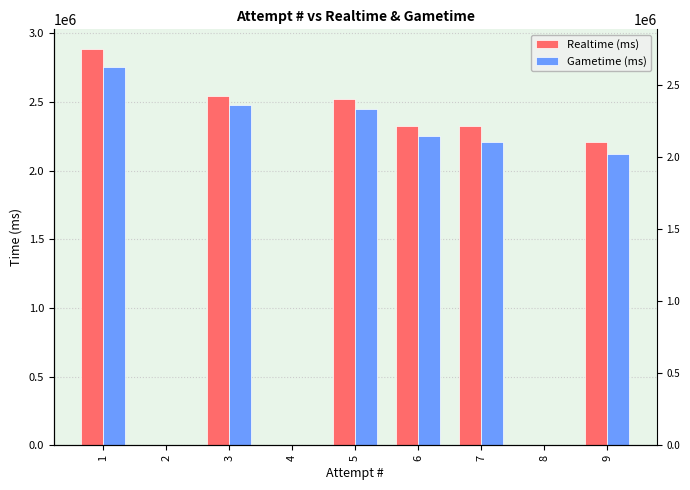

What is the sum of all Realtime (ms) values?

14822356